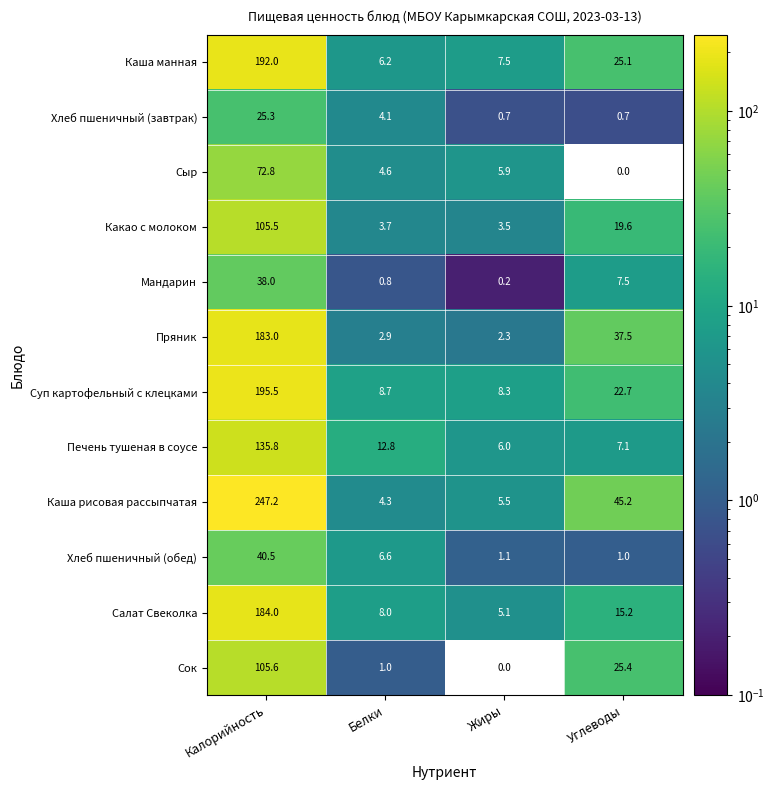

Where does the Сок series first go above 25?

Калорийность